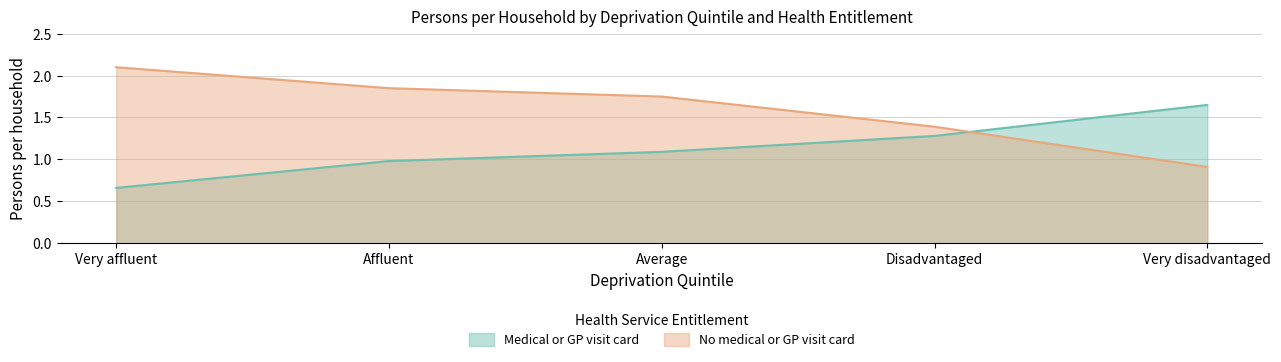

Which series has the widest spread of values?

No medical or GP visit card